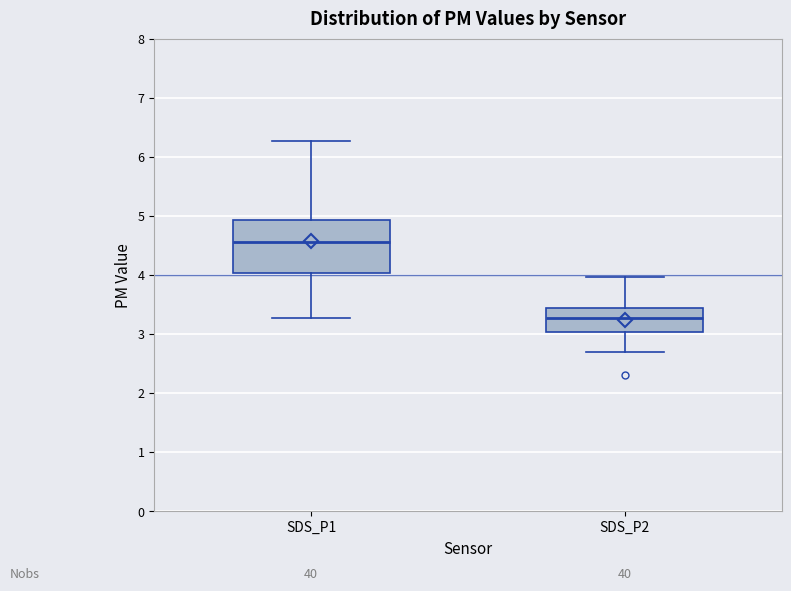

Where is the lower edge of the box for SDS_P2 on the y-axis? The values are not printed on the chart, so give them approximately, as read against the axis.

3.0